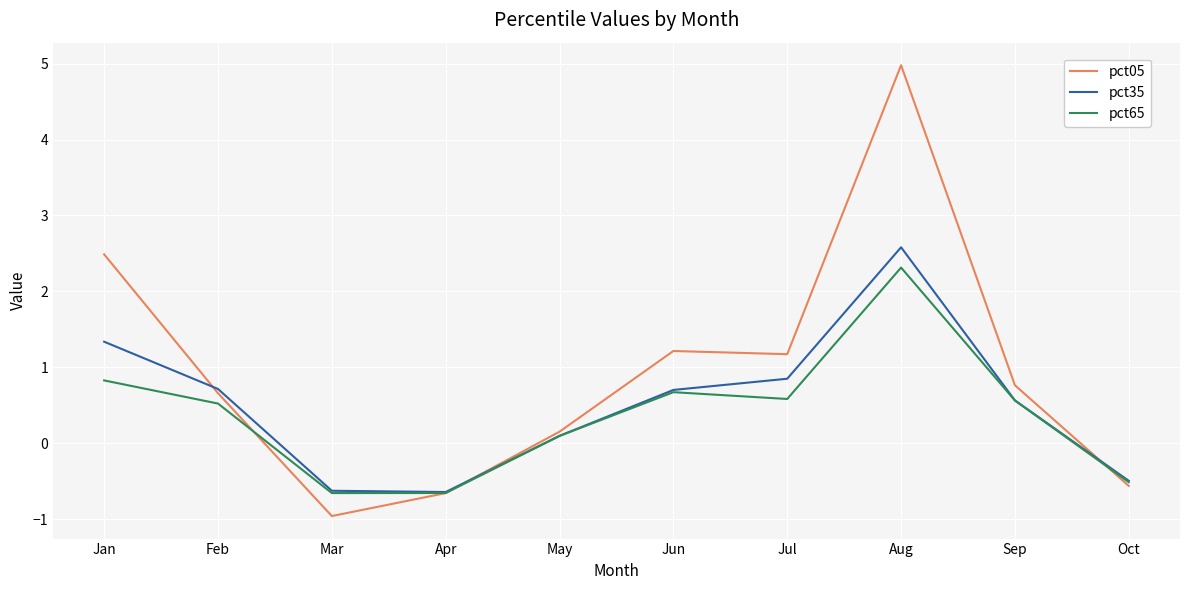

Where do pct05 and pct65 first cross each other?

Feb and Mar